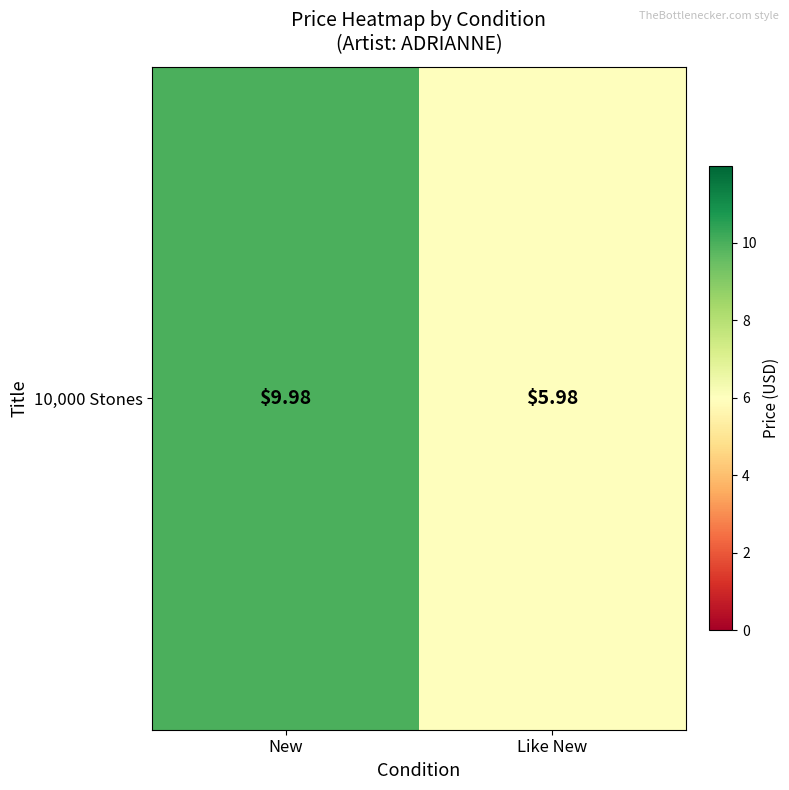

What is the difference between the values at New and Like New?

4.0